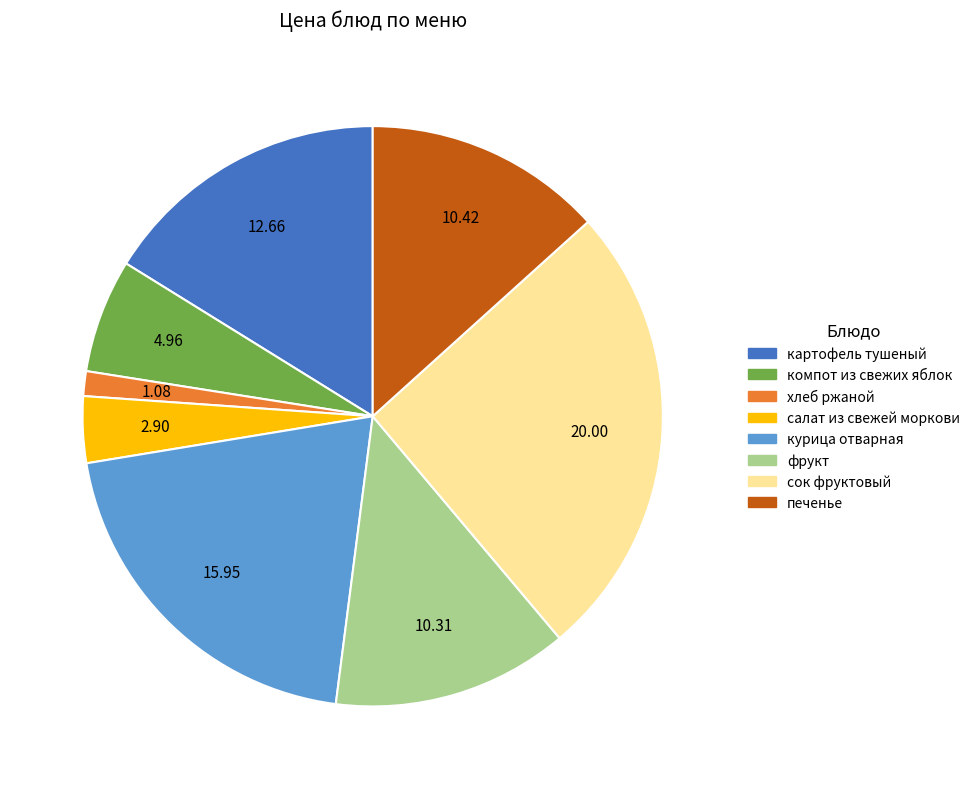

Does салат из свежей моркови account for over 50% of the chart?

No